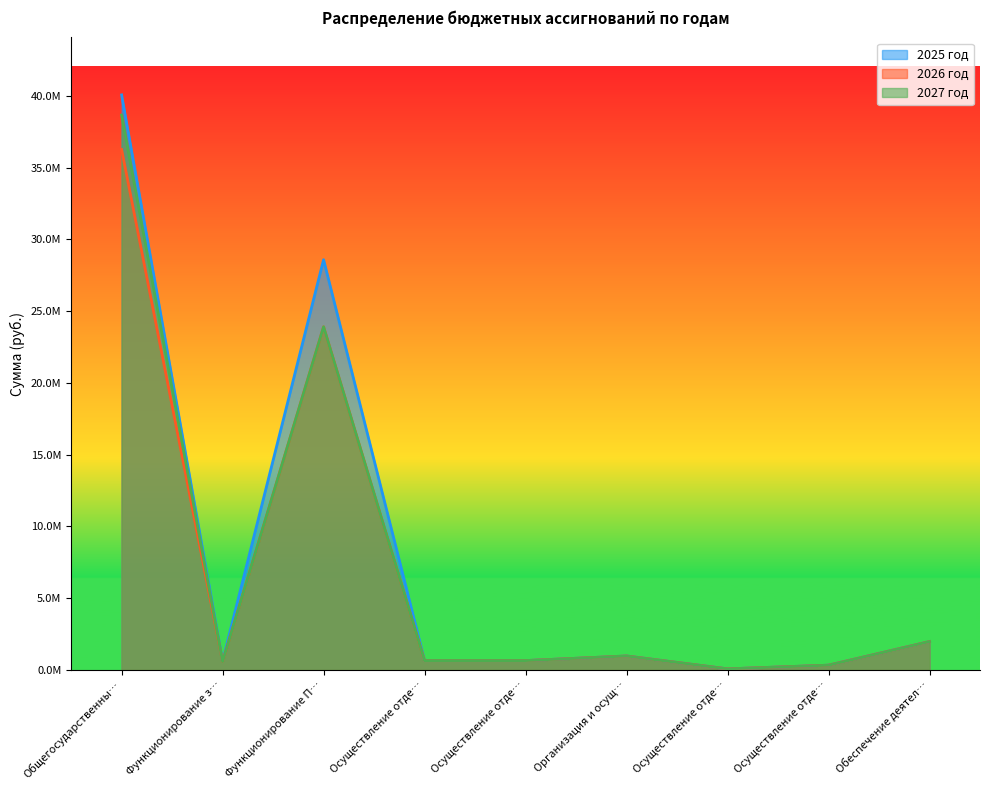

What are all the series names shown in the legend?

2025 год, 2026 год, 2027 год